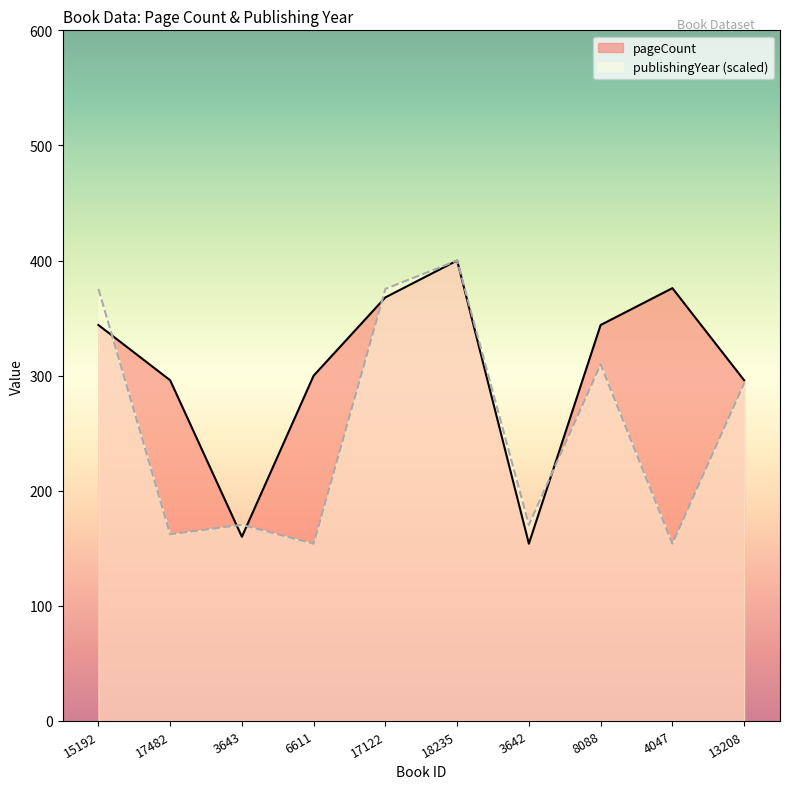

Reading right to left, transcribe all the data shown in this chart.

pageCount: 296.0	376.0	344.0	154.0	400.0	368.0	300.0	160.0	296.0	344.0
publishingYear: 293.4	154.0	309.8	170.4	400.0	375.4	154.0	170.4	162.2	375.4